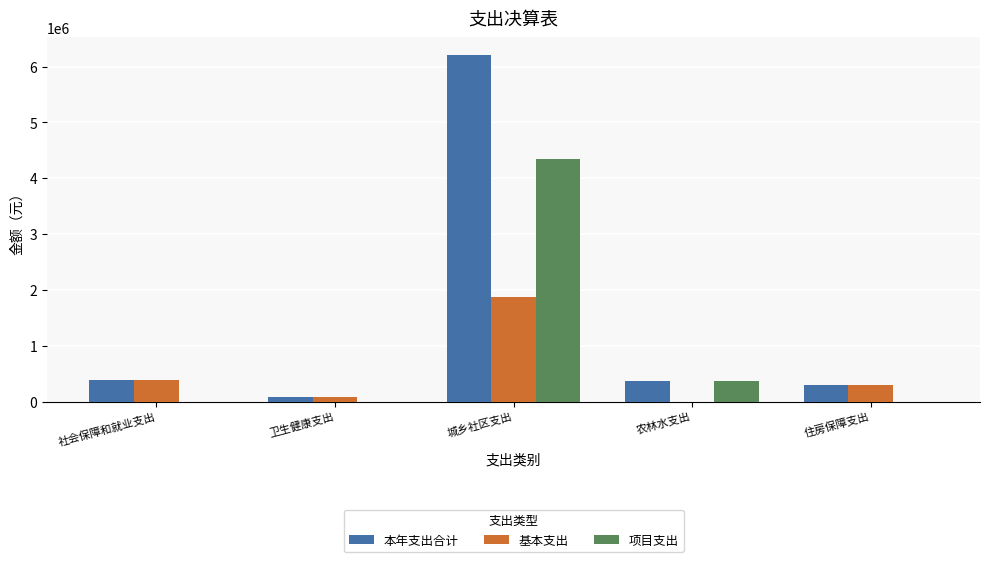

At which label is 基本支出 closest to 935090?

社会保障和就业支出